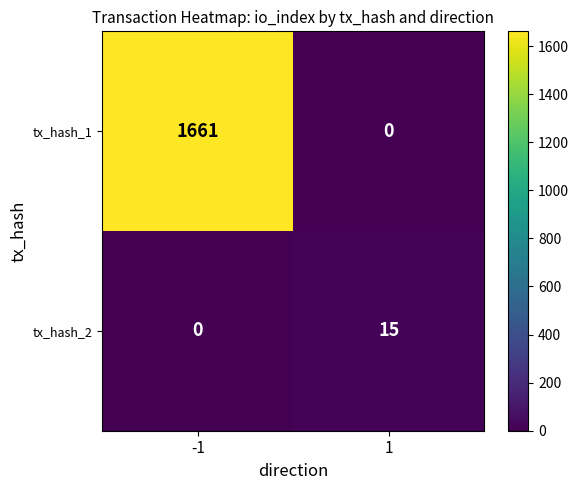

List the labels in order of tx_hash_2 value, smallest first.

-1, 1